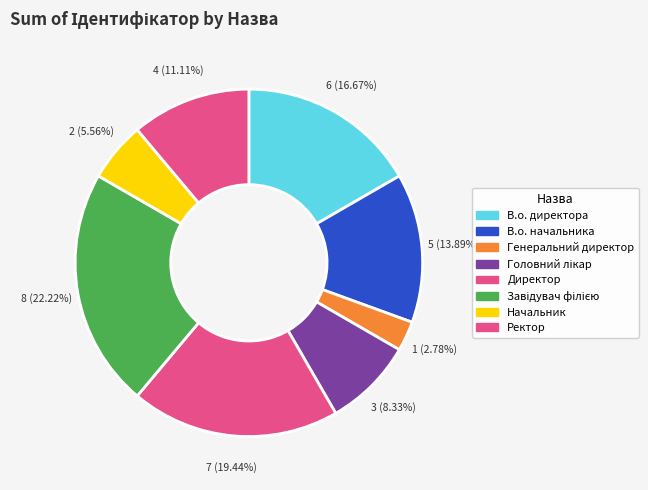

What is the ratio of the value at Генеральний директор to the value at В.о. начальника?

0.2